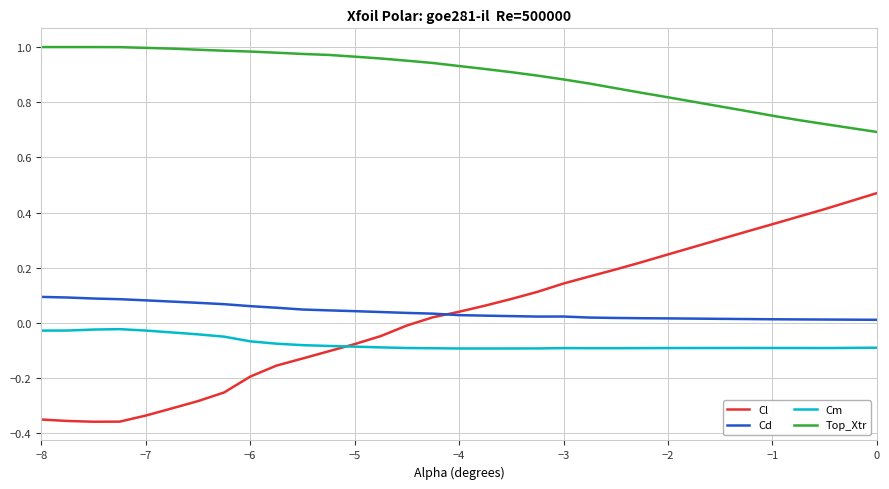

True or false: Cd and Cm intersect in this chart.

False